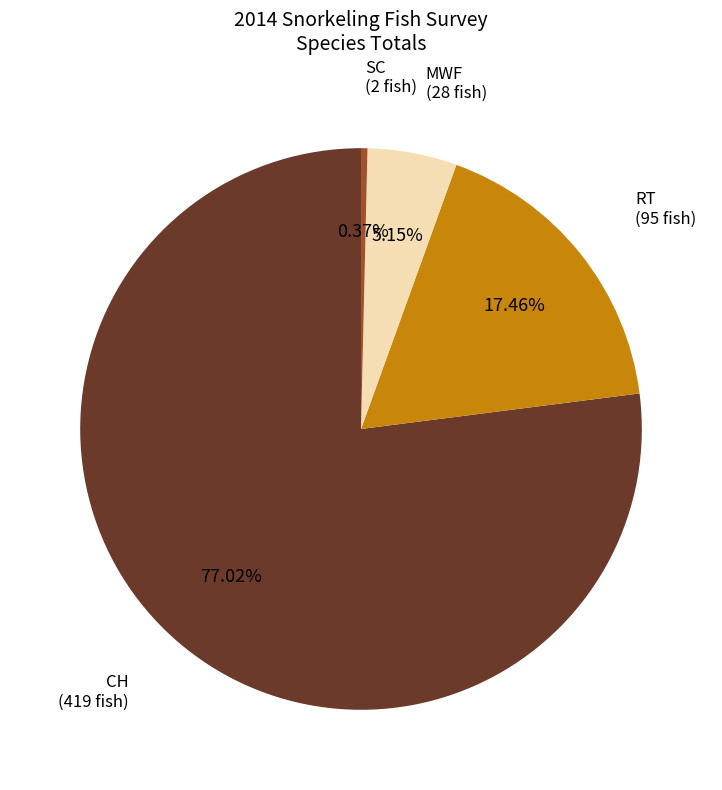

How many slices are in this pie chart?

4